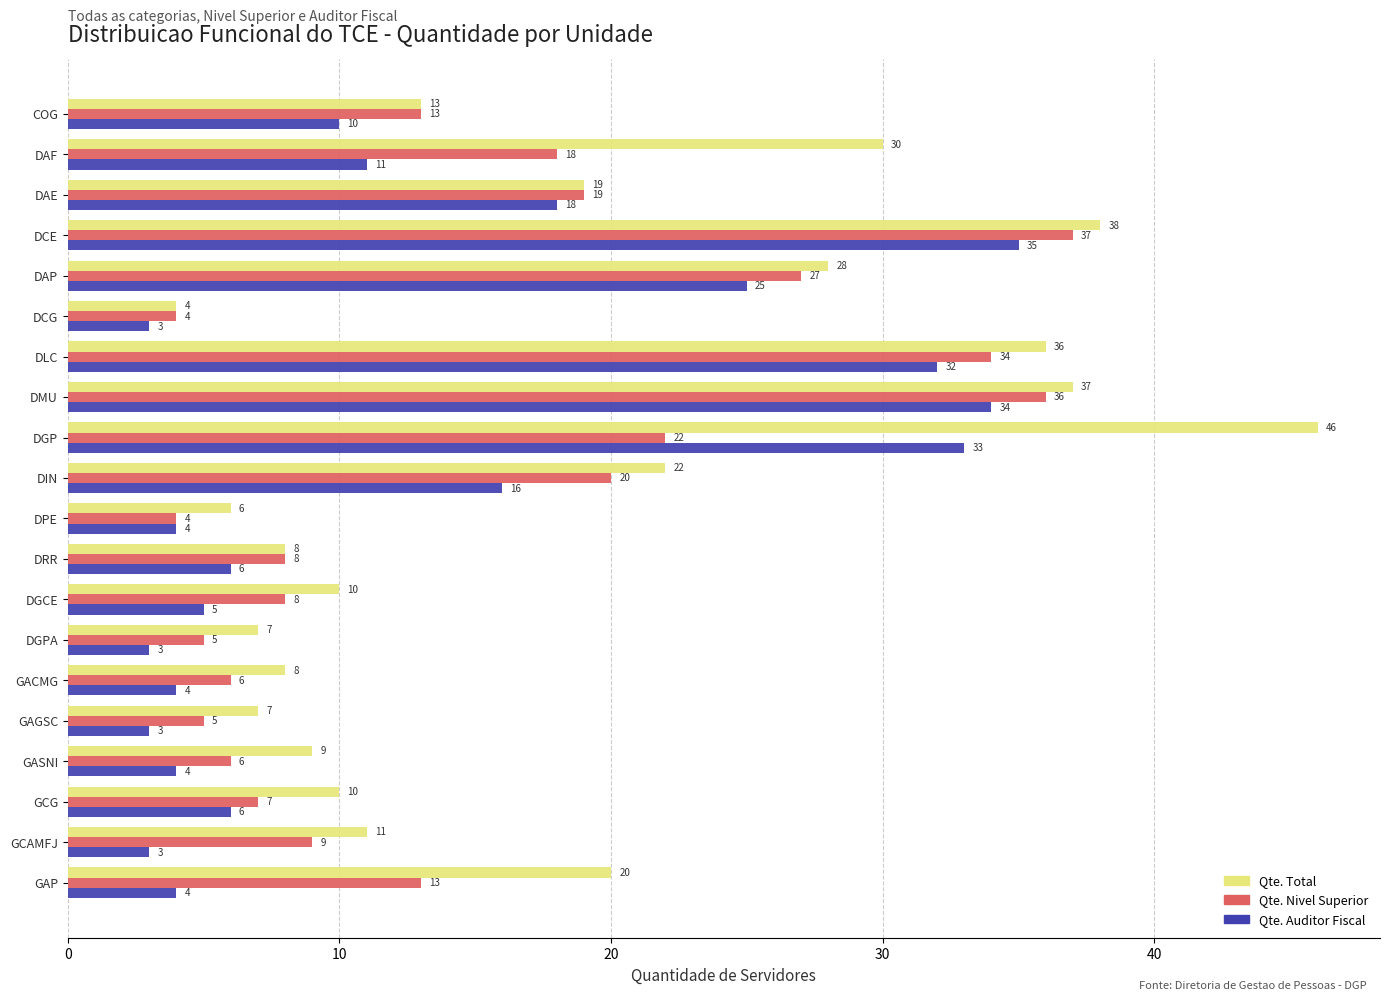

Which series changed the most between DMU and DRR?

Qte. Total